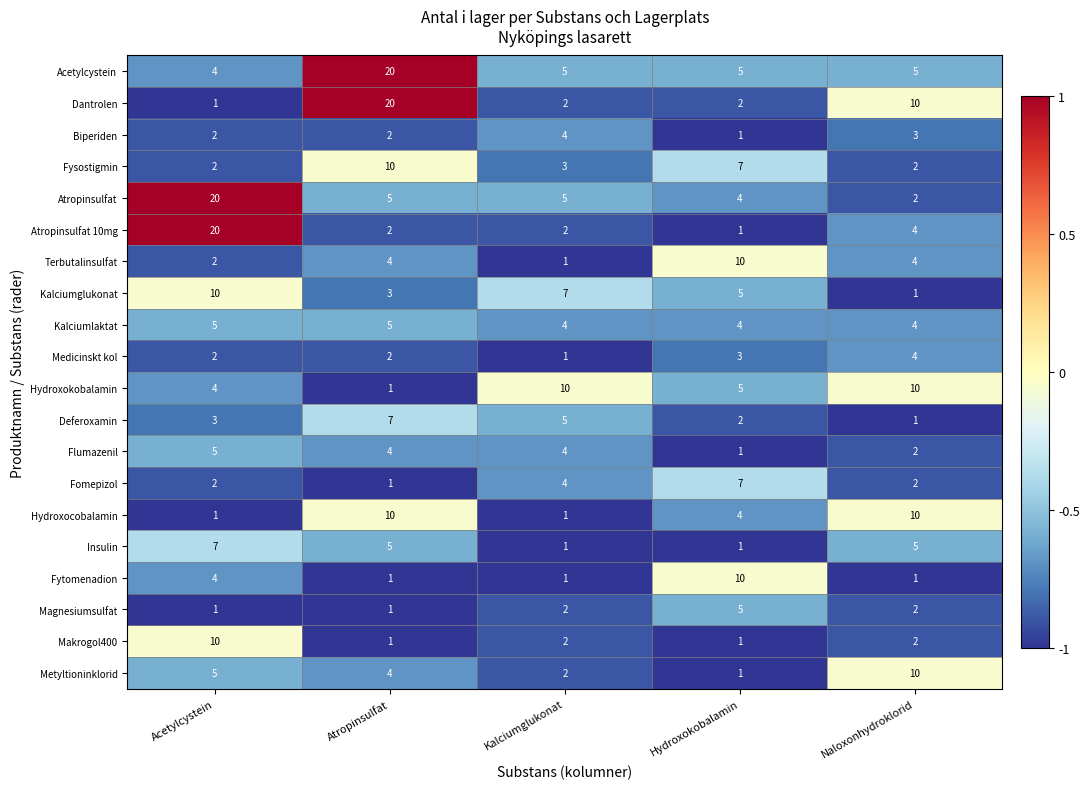

The value of Kalciumlaktat at Hydroxokobalamin is 6. True or false?

False